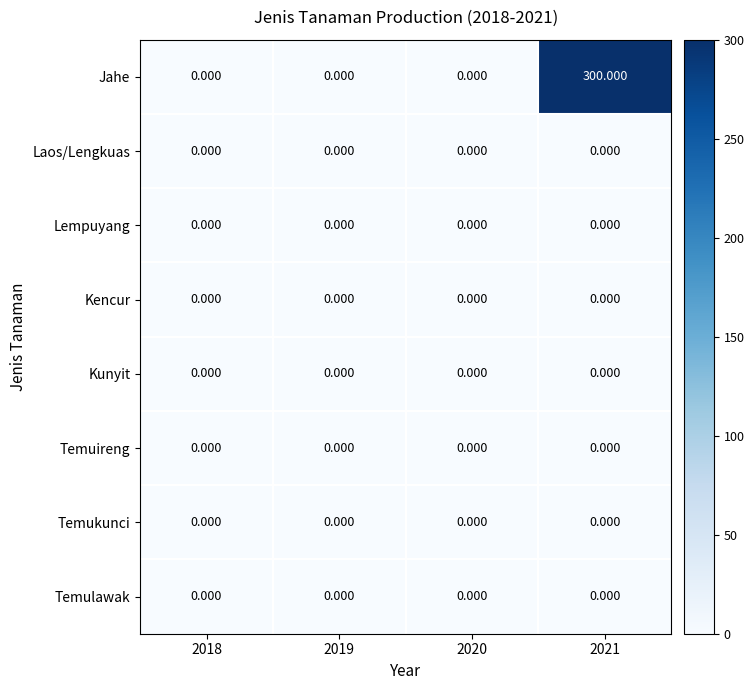

Which series has the largest range (max minus min)?

Jahe